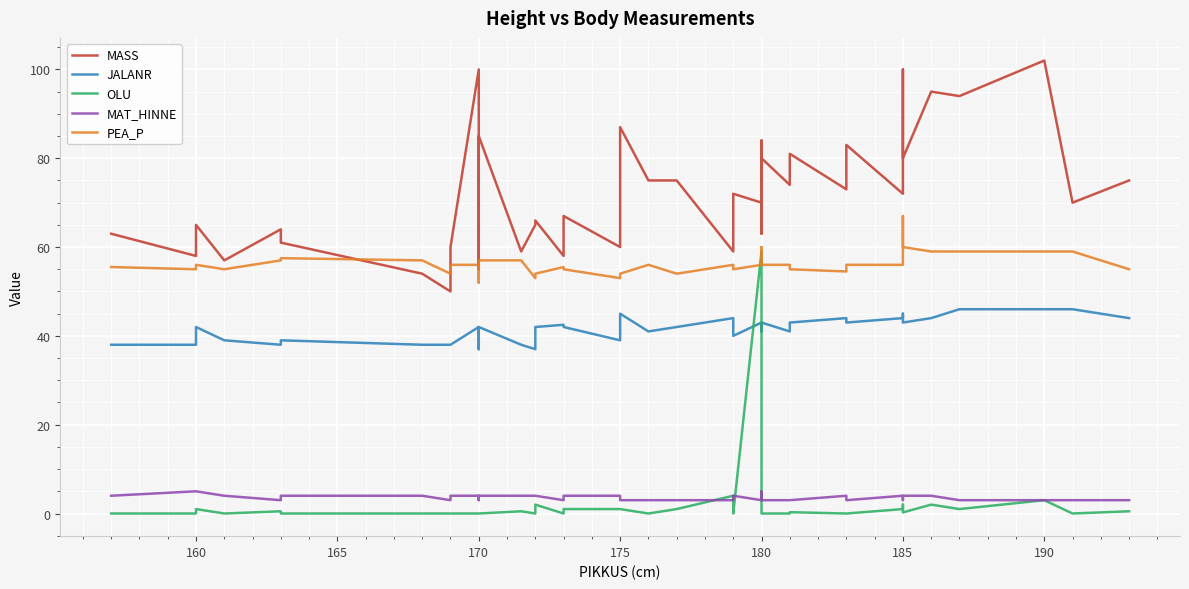

What is the sum of all PEA_P values?

2251.0